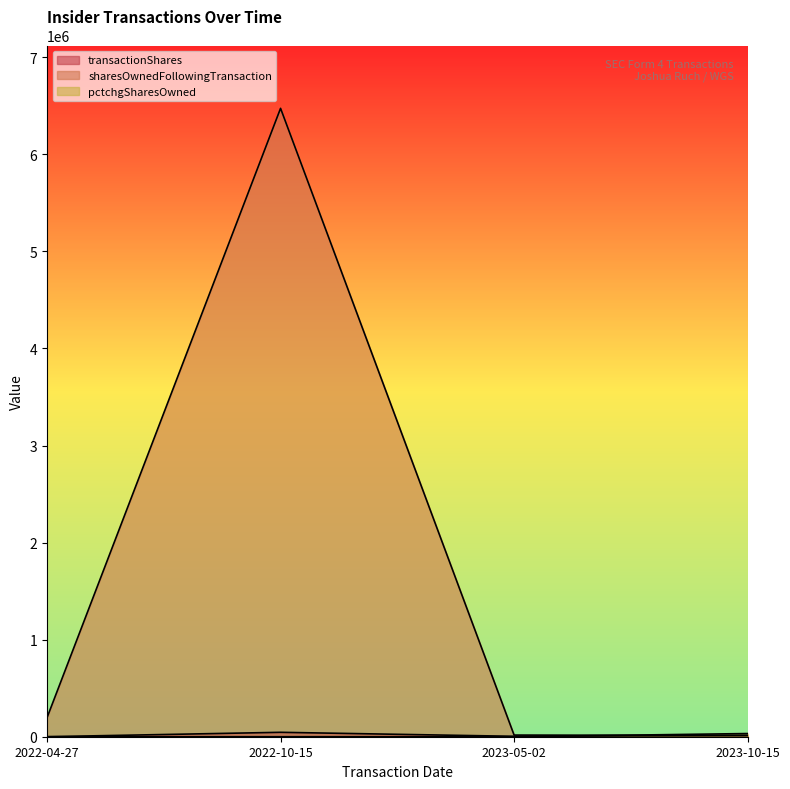

Is it true that pctchgSharesOwned equals -21774 at 2022-04-27?

False